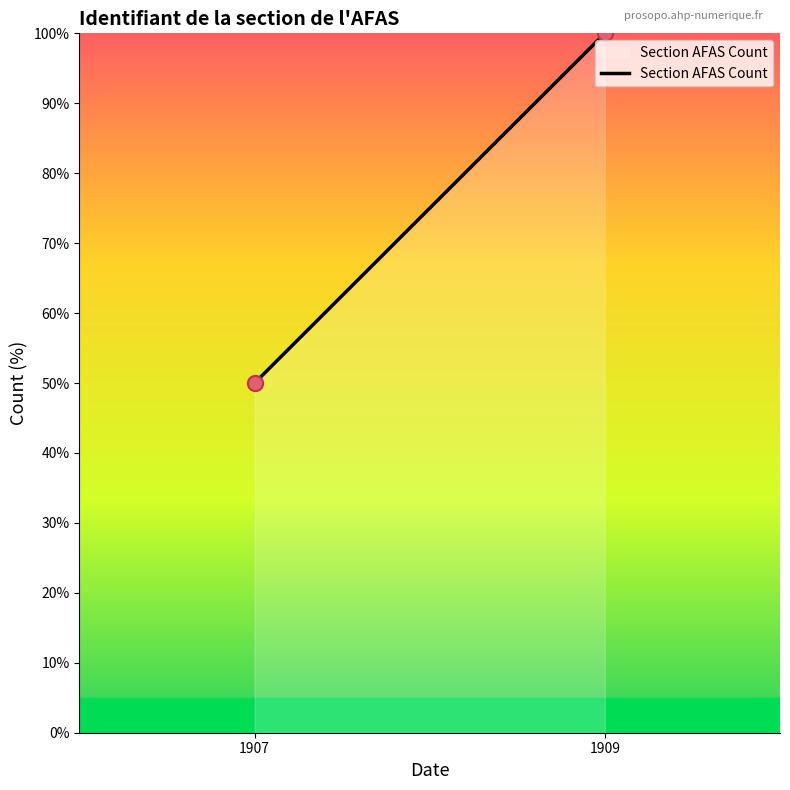

What is the range of Y values (max minus min)?

50